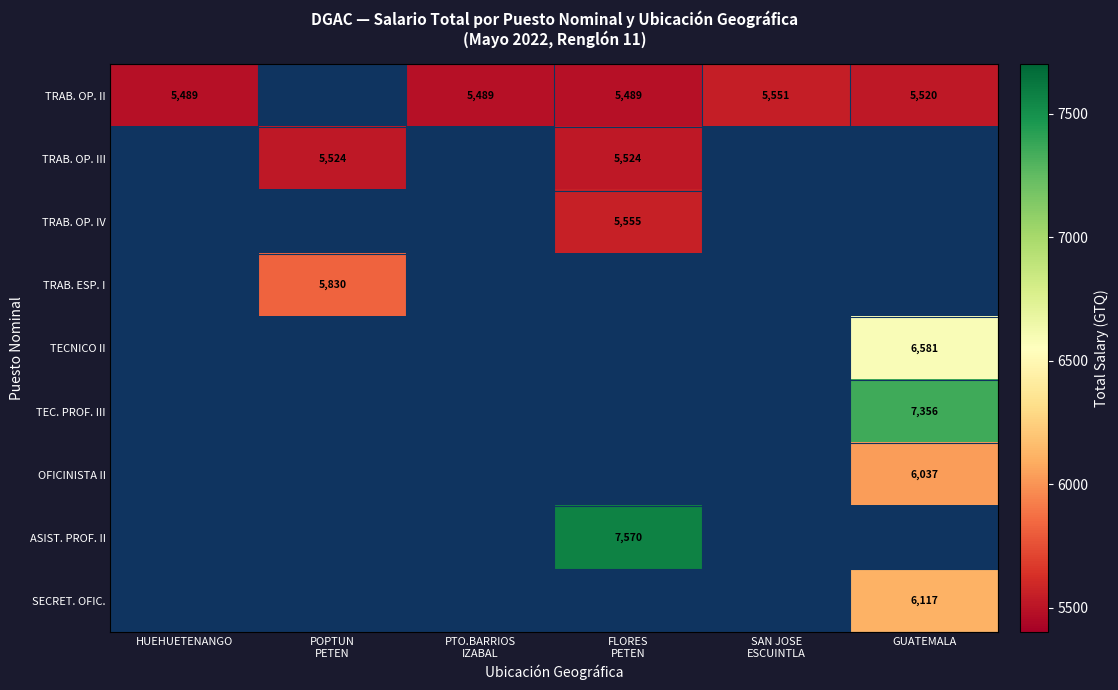

True or false: TRAB. OP. II has a value of 5489 at HUEHUETENANGO.

True